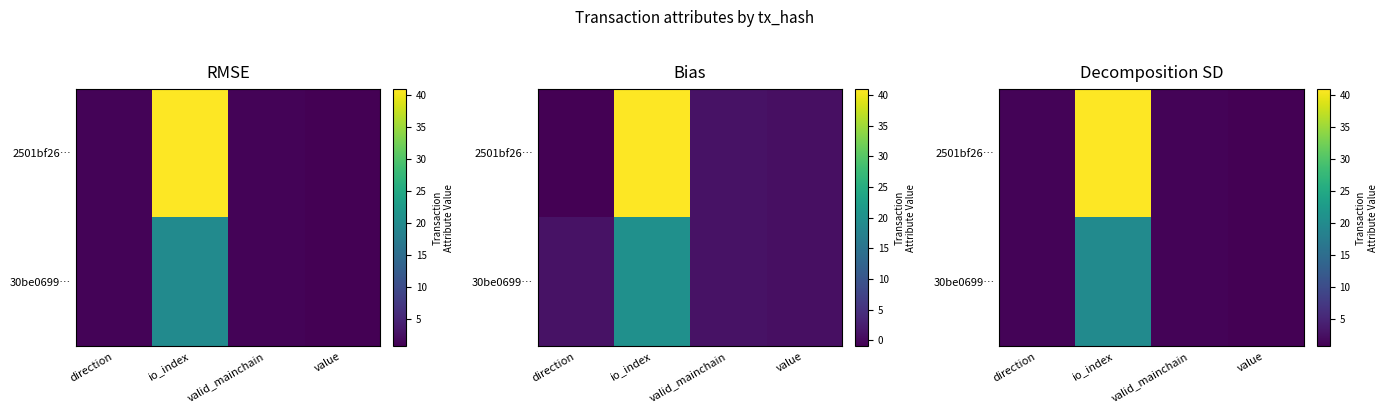

List the series in order of their peak value, highest first.

2501bf26…, 30be0699…